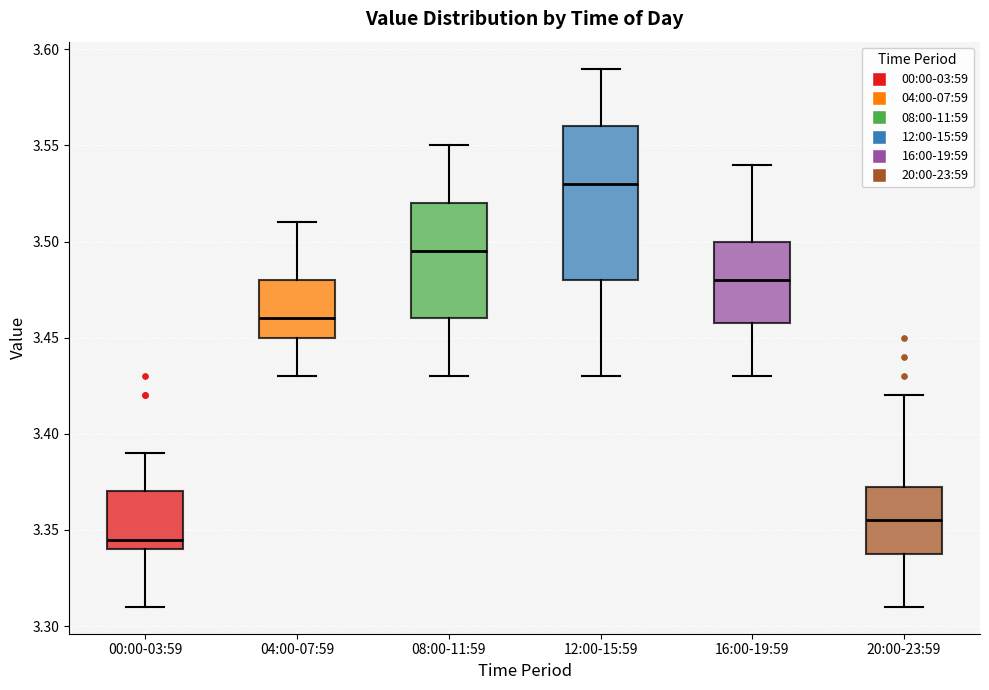

Where does the median line of the box for 04:00-07:59 sit on the y-axis? The values are not printed on the chart, so give them approximately, as read against the axis.

3.460